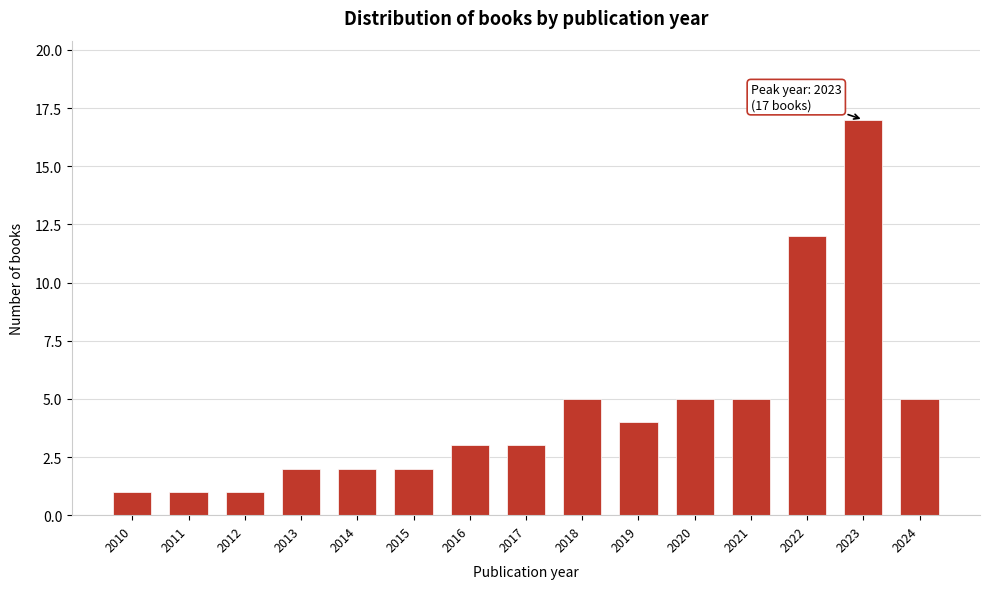

Reading left to right, extract all data points from this chart.

2010=1	2011=1	2012=1	2013=2	2014=2	2015=2	2016=3	2017=3	2018=5	2019=4	2020=5	2021=5	2022=12	2023=17	2024=5